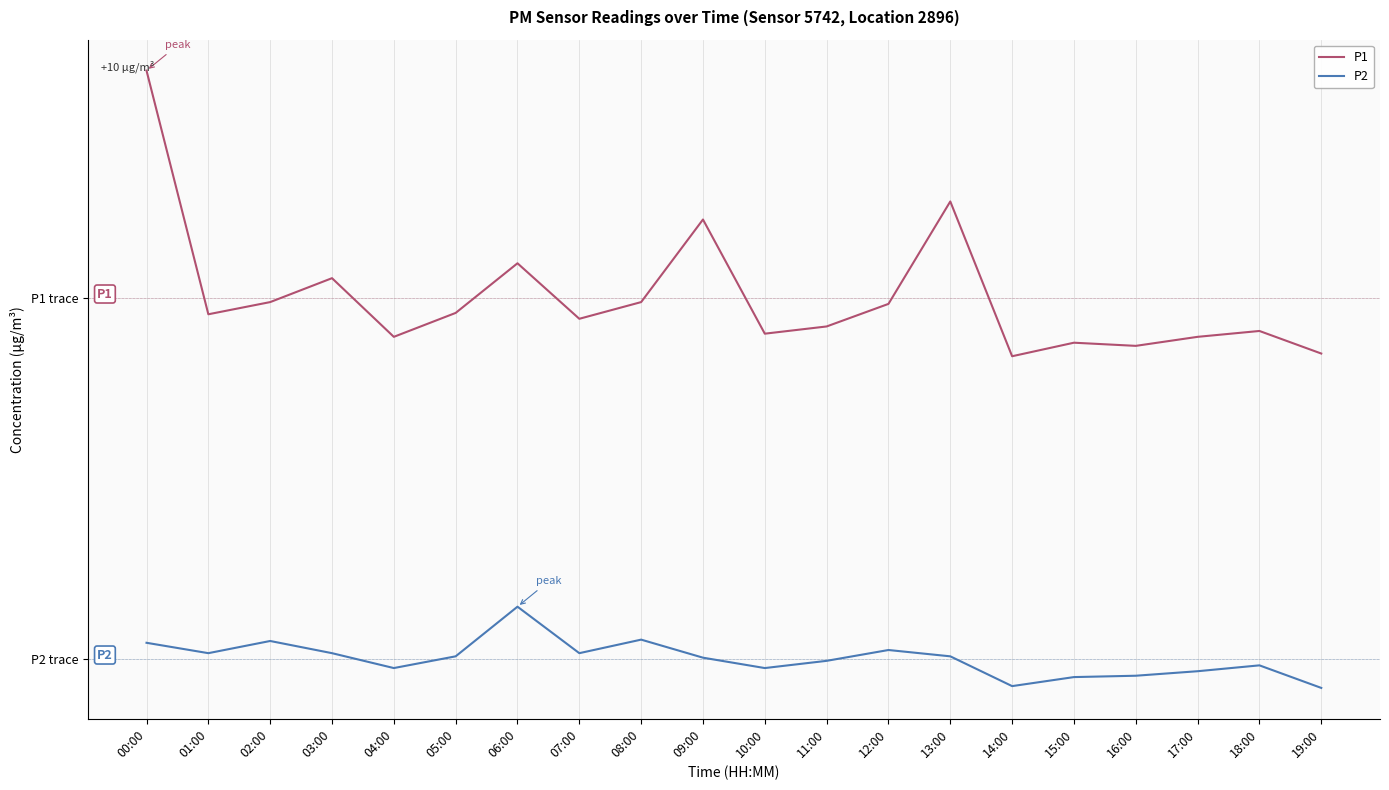

What is the approximate value of P2 at 09:00?

-4.0